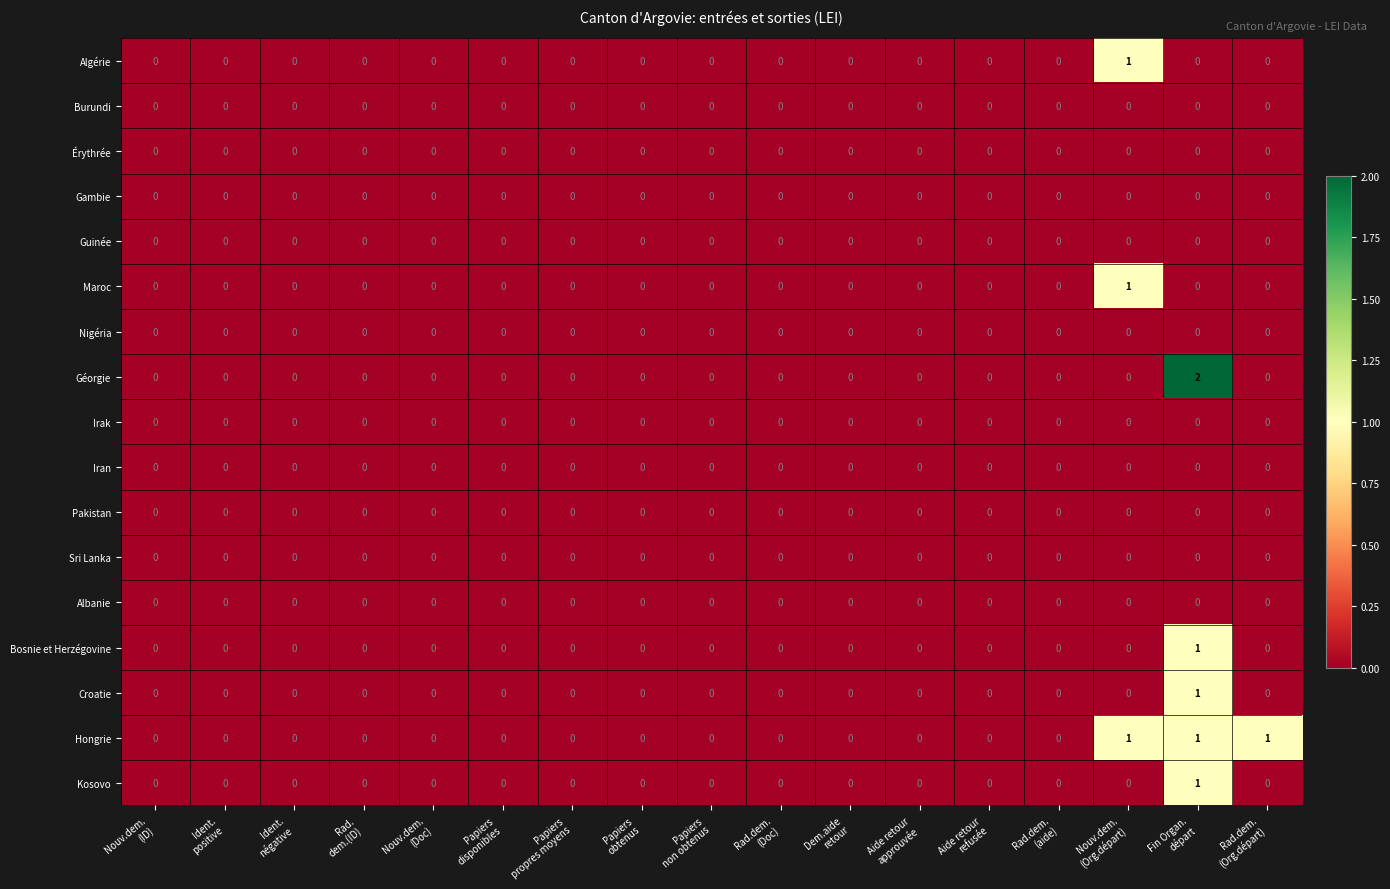

How many data points does each series have?

17